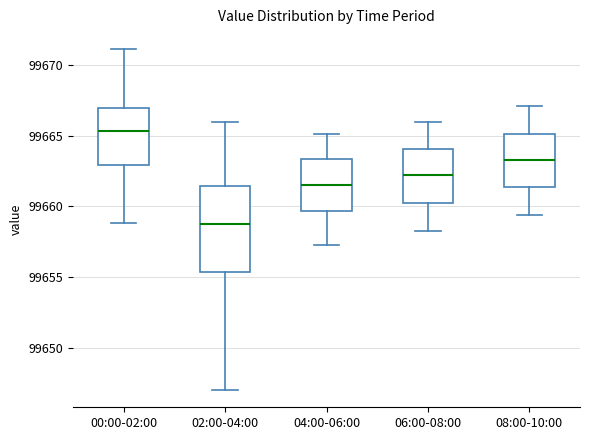

Reading left to right, transcribe this box plot: for each box, give where its median line is, the range the box spans, and where its two whiskers end, as read against the y-axis. The values are not printed on the chart, so give them approximately, as read against the axis.

00:00-02:00: median 99665.5, box 99663.0 to 99667.0, whiskers 99659.0 to 99671.0
02:00-04:00: median 99659.0, box 99655.5 to 99661.5, whiskers 99647.0 to 99666.0
04:00-06:00: median 99661.5, box 99659.5 to 99663.5, whiskers 99657.5 to 99665.0
06:00-08:00: median 99662.0, box 99660.5 to 99664.0, whiskers 99658.5 to 99666.0
08:00-10:00: median 99663.5, box 99661.5 to 99665.0, whiskers 99659.5 to 99667.0